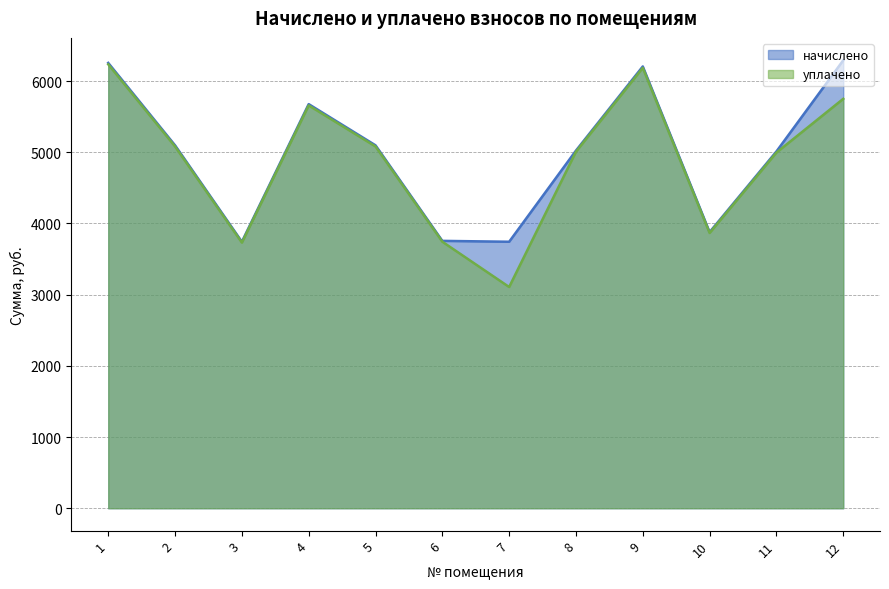

True or false: уплачено and начислено intersect in this chart.

False